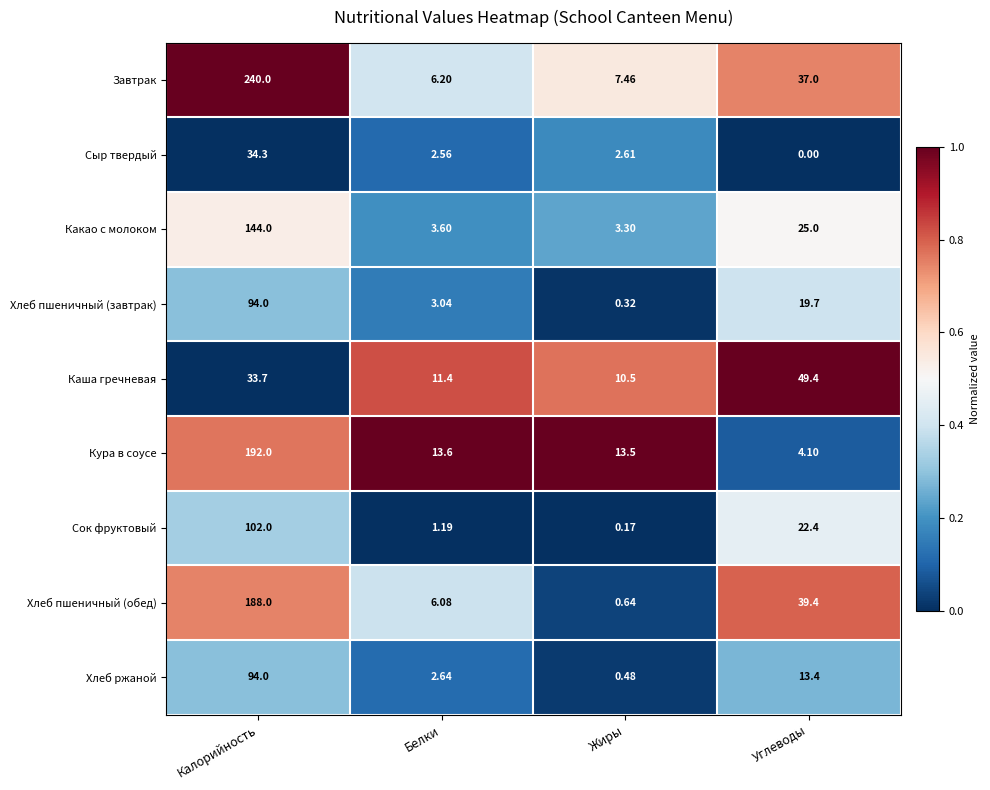

Which series has the largest total across all categories?

Завтрак